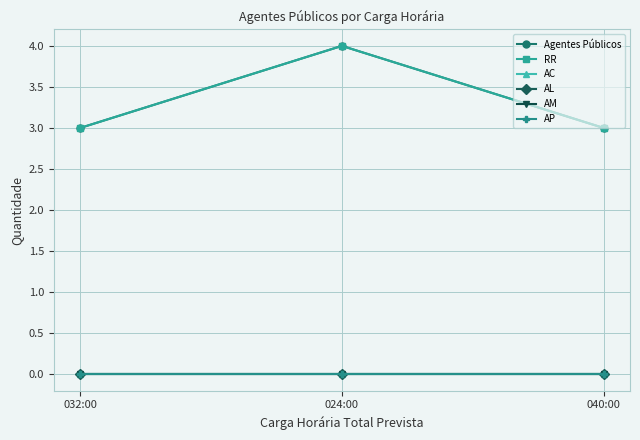

What is the label of the 3rd point from the right?

032:00